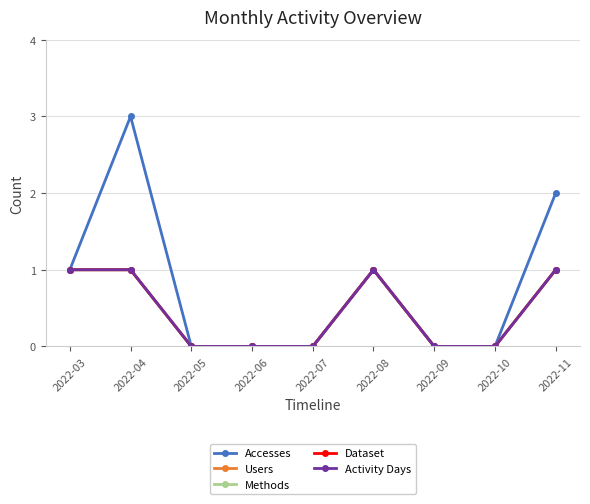

Read the Activity Days value at 2022-03.

1